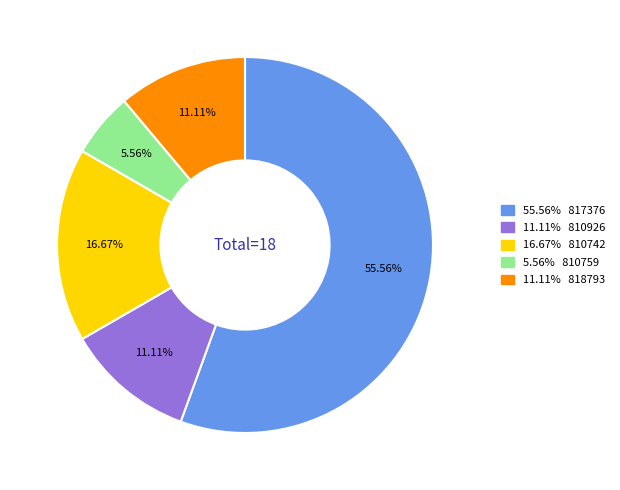

Does any single category account for the majority?

Yes